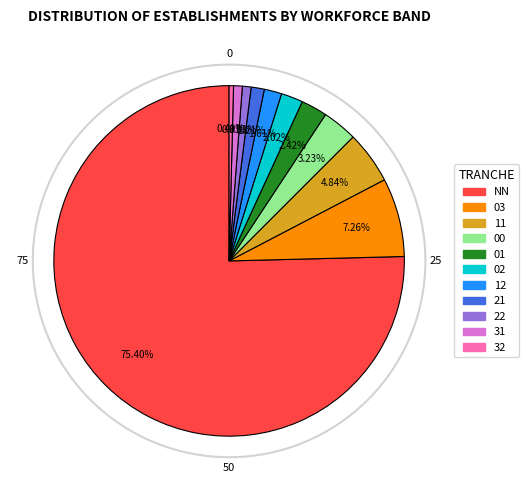

Is there any slice that represents more than half of the pie?

Yes